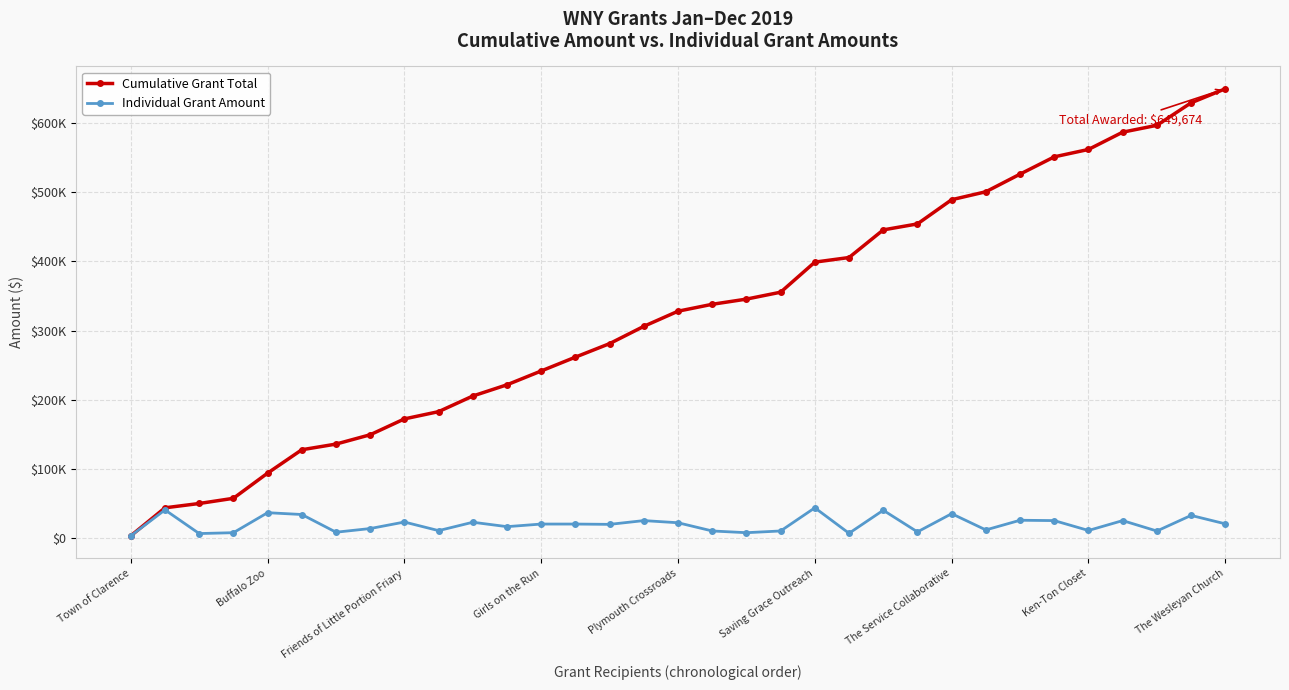

What is the lowest value of the Cumulative Grant Total series?

3000